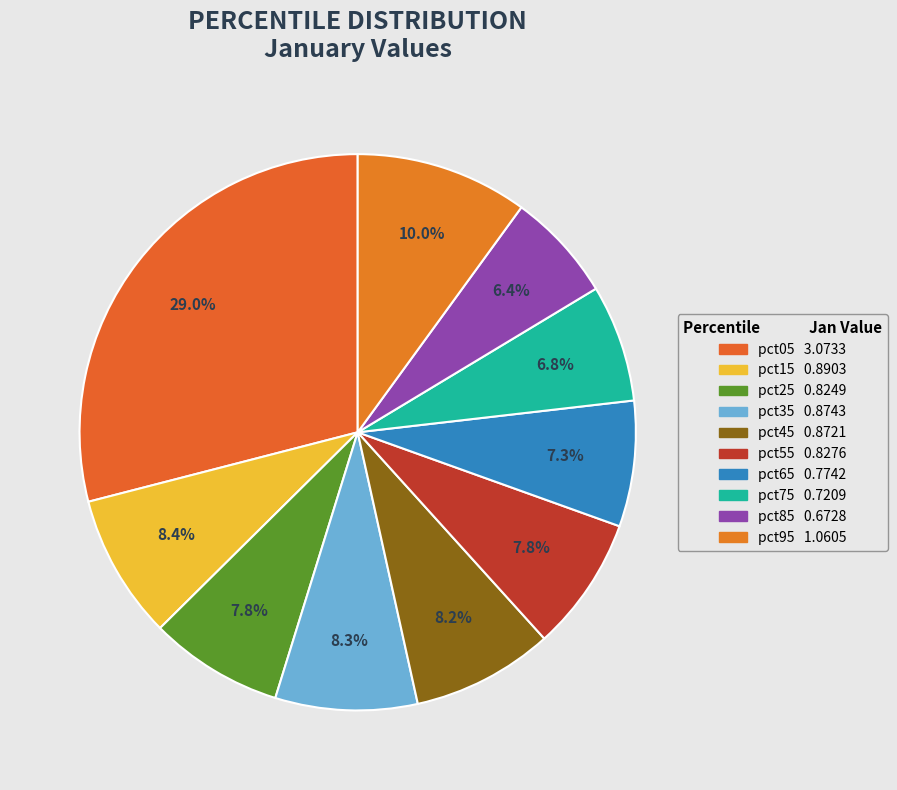

Count the number of slices in the pie.

10